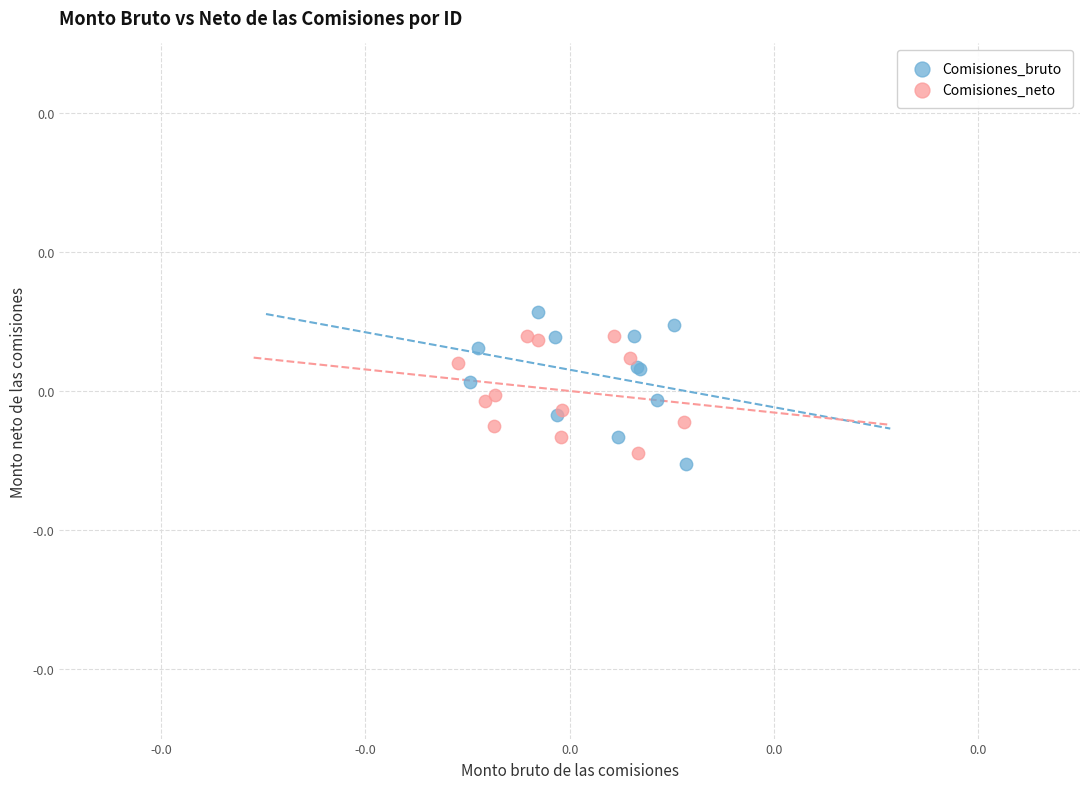

Which series reaches the maximum Y coordinate?

Comisiones_bruto